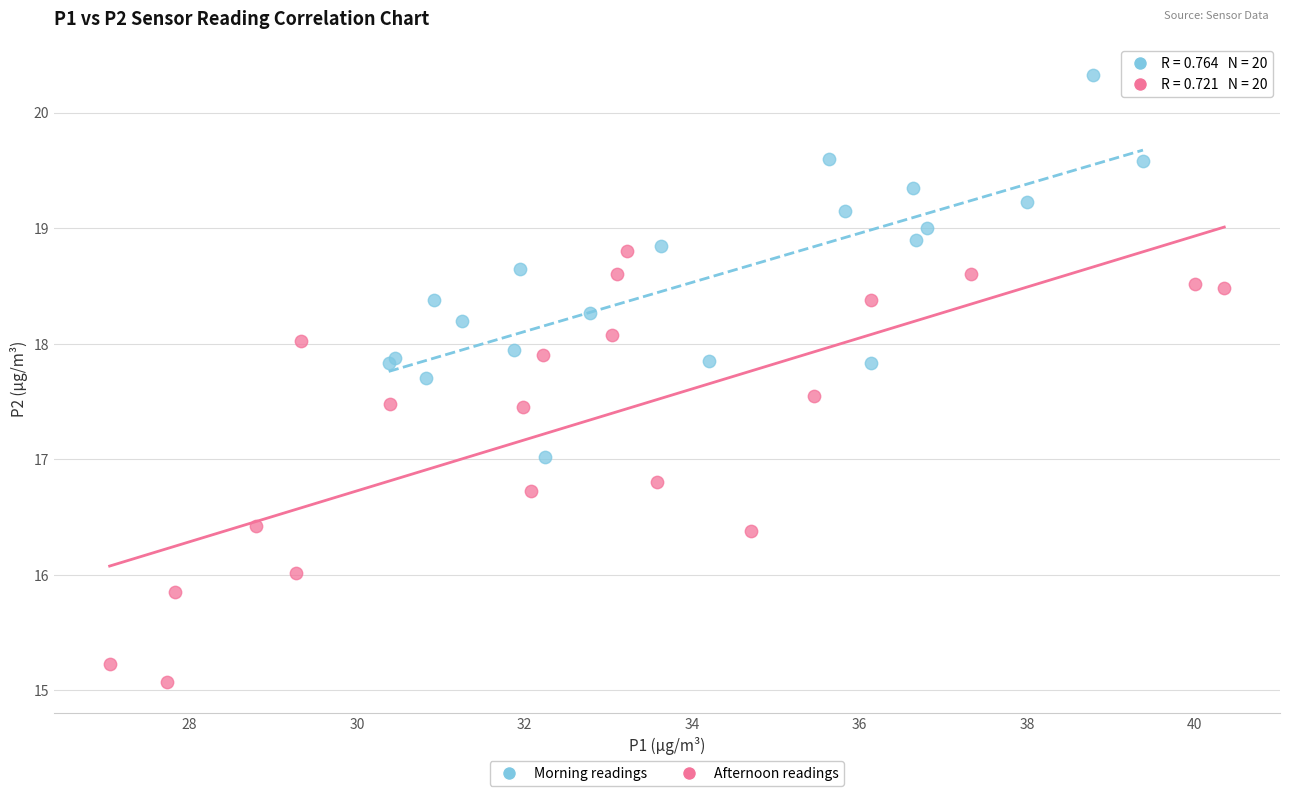

Which series contains the lowest Y value?

Afternoon readings